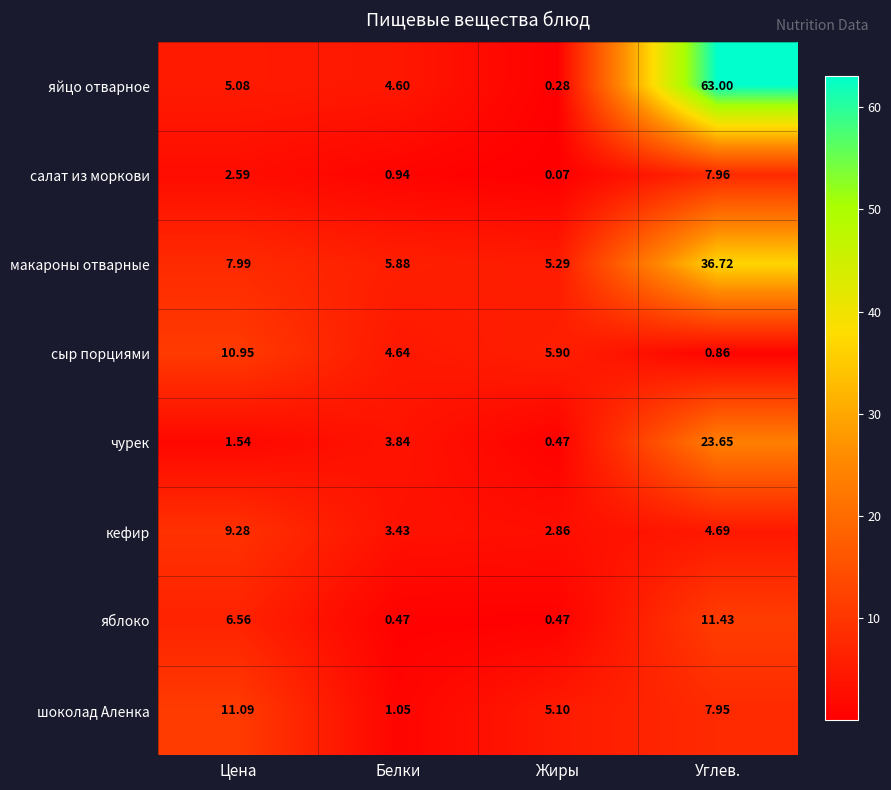

Rank the series by their maximum value, from highest to lowest.

яйцо отварное, макароны отварные, чурек, яблоко, шоколад Аленка, сыр порциями, кефир, салат из моркови